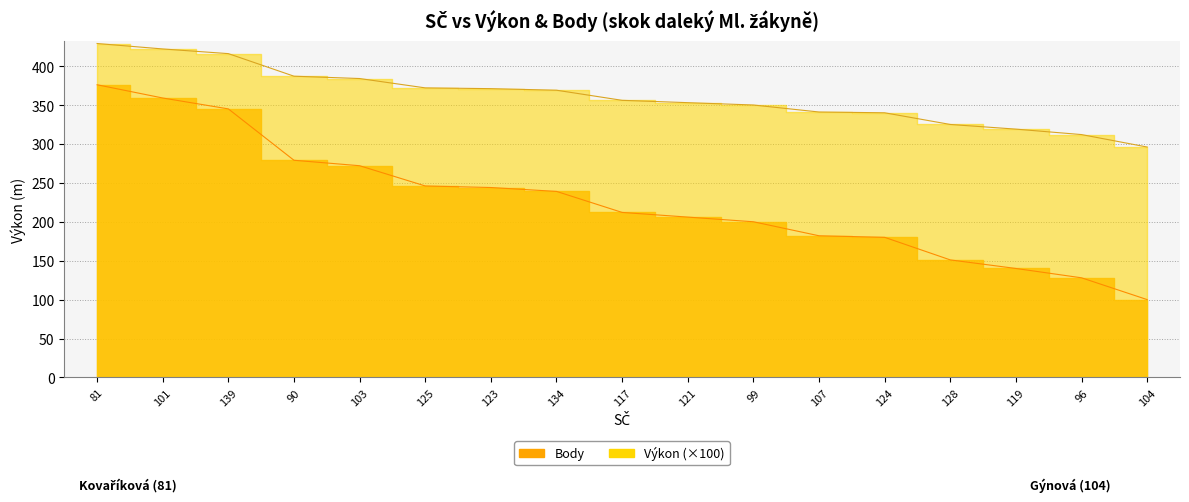

True or false: Výkon and Body intersect in this chart.

False